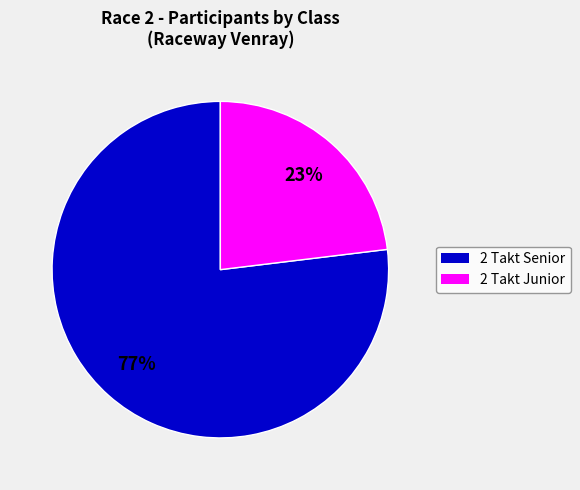

Does any single category account for the majority?

Yes